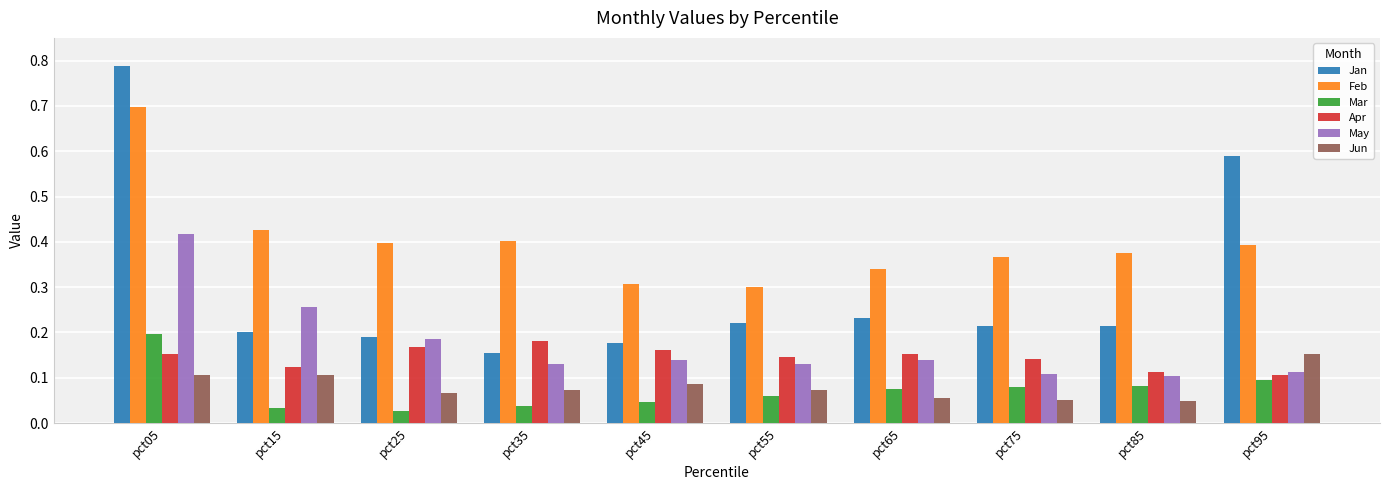

Rank the series at pct05 from highest to lowest value.

Jan, Feb, May, Mar, Apr, Jun